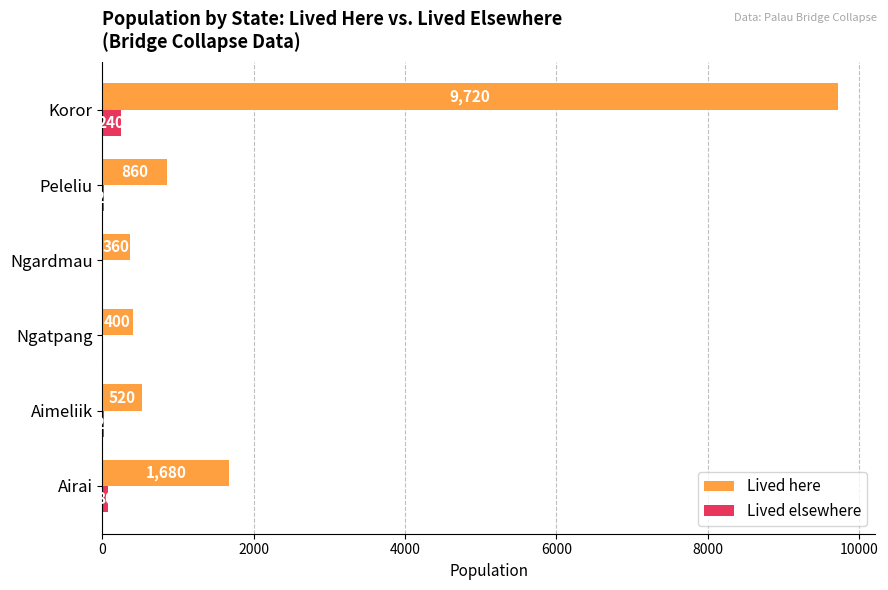

How many series are shown in this chart?

2